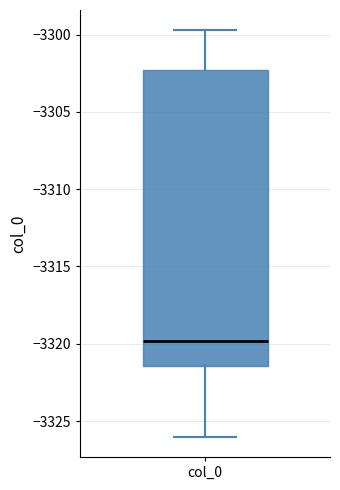

Transcribe this box plot: give where the median line is, the range the box spans, and where the two whiskers end, as read against the y-axis. The values are not printed on the chart, so give them approximately, as read against the axis.

median -3320.0, box -3321.5 to -3302.5, whiskers -3326.0 to -3299.5